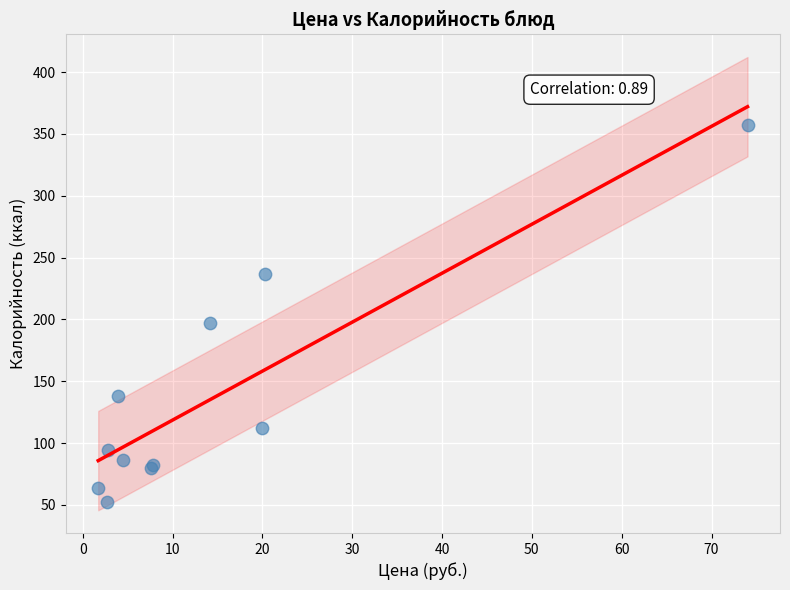

What Y value in the scatter plot is closest to 204?

197.0